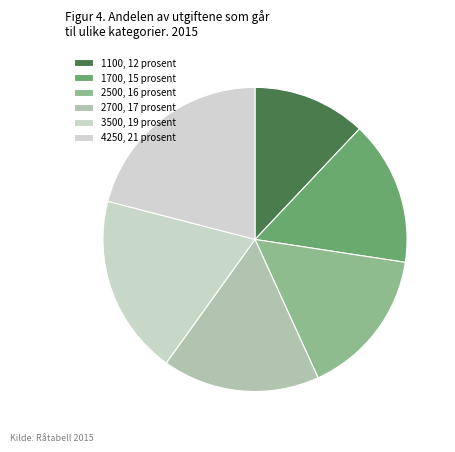

Count the number of slices in the pie.

6